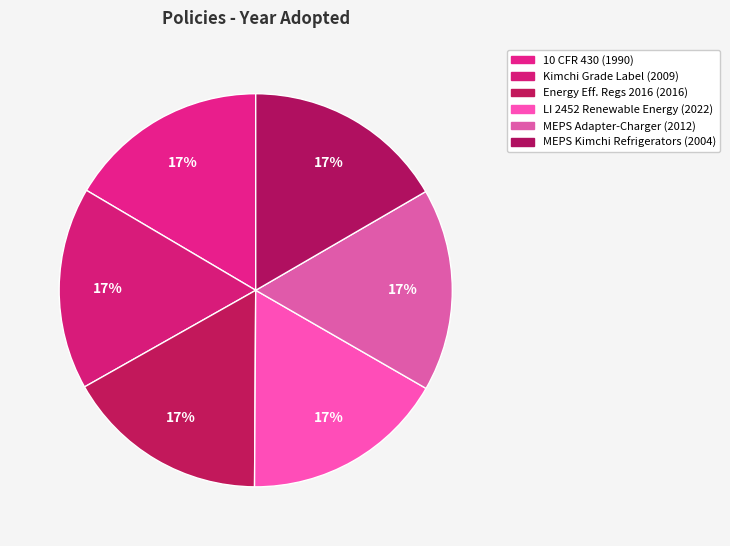

What is the largest slice in the pie chart?

LI 2452 Renewable Energy